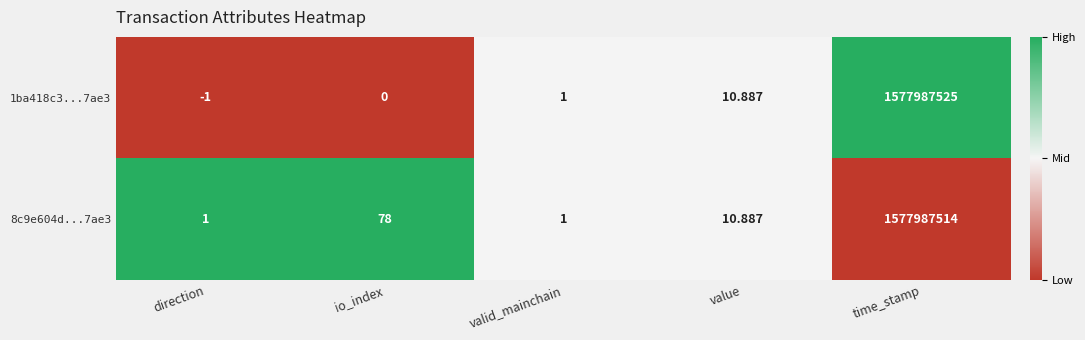

At which label is 1ba418c3...7ae3 closest to 788993762?

value